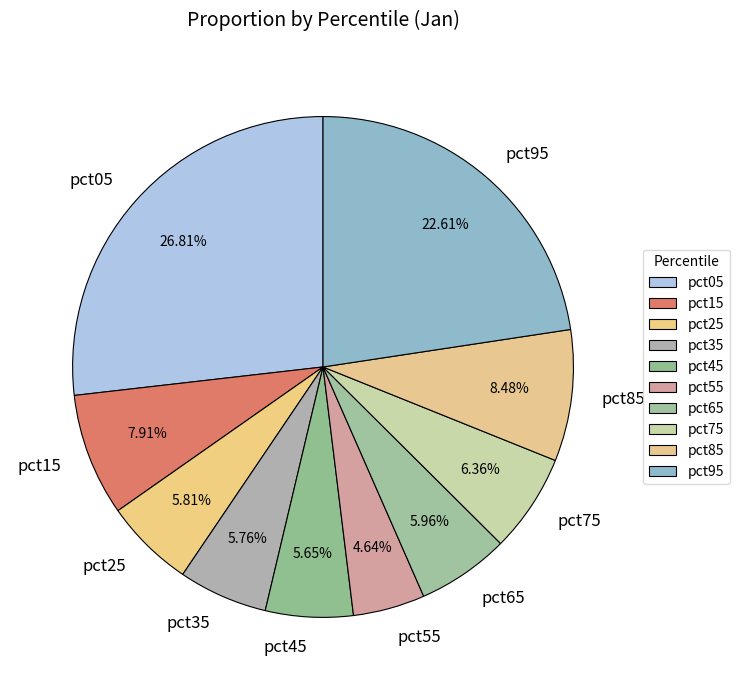

To the nearest percent, what portion does pct55 represent?

5%